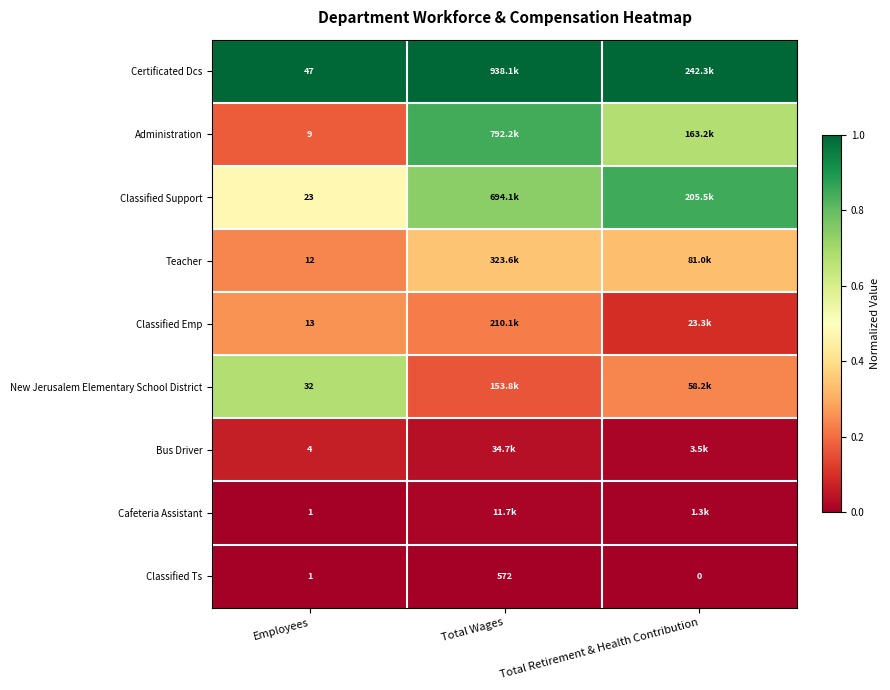

Which series has the largest range (max minus min)?

Administration